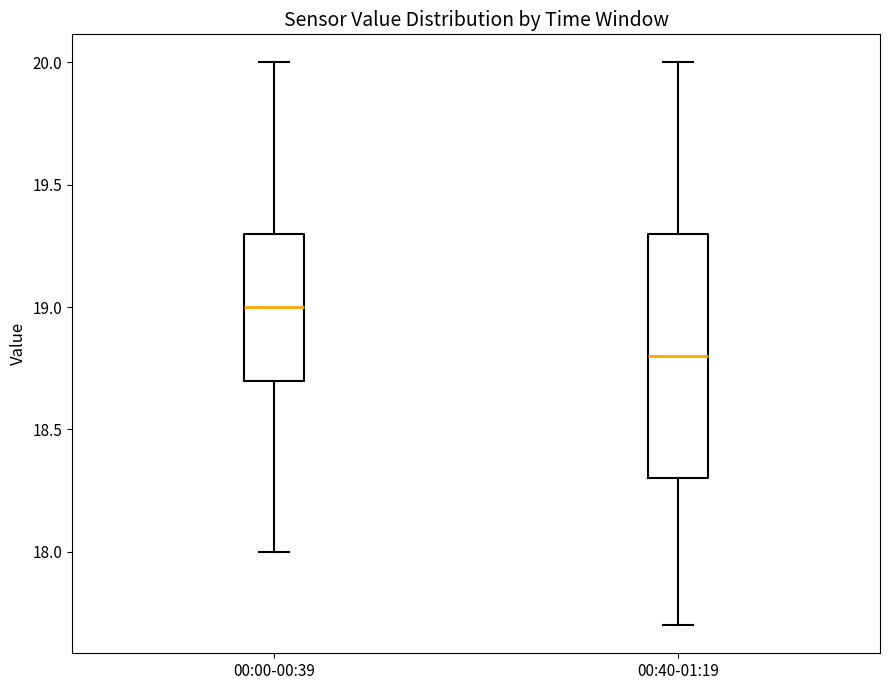

Reading left to right, transcribe this box plot: for each box, give where its median line is, the range the box spans, and where its two whiskers end, as read against the y-axis. The values are not printed on the chart, so give them approximately, as read against the axis.

00:00-00:39: median 19.0, box 18.7 to 19.3, whiskers 18.0 to 20.0
00:40-01:19: median 18.8, box 18.3 to 19.3, whiskers 17.7 to 20.0